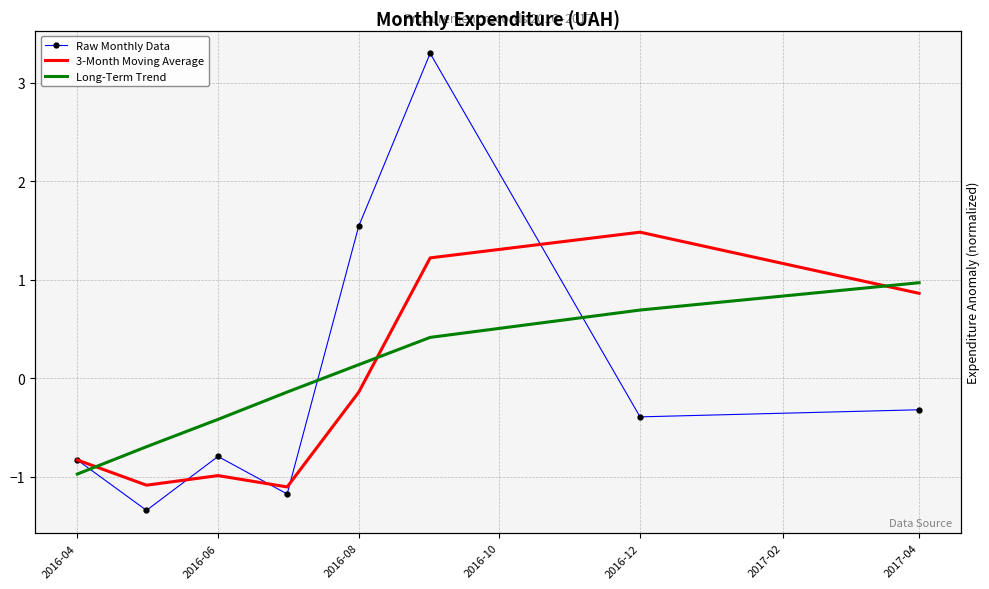

What is the smallest value displayed?

-1.3